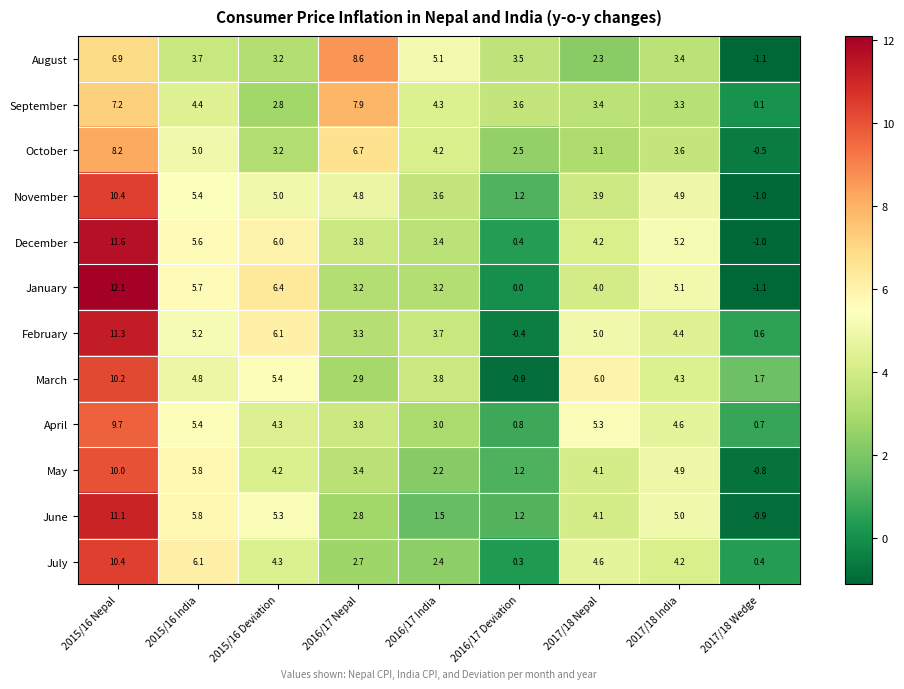

Which series has the widest spread of values?

January